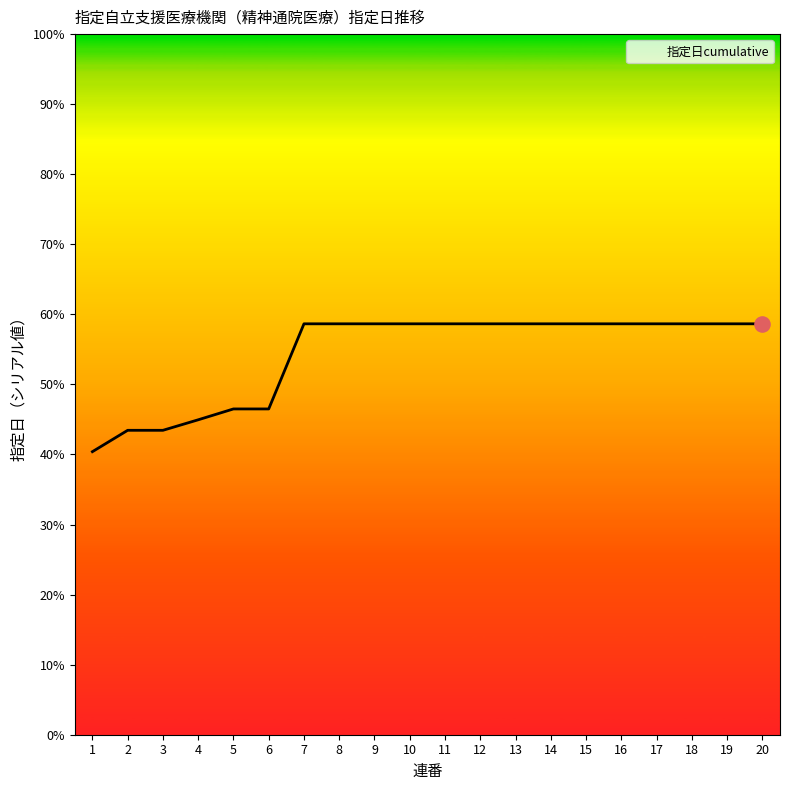

Between 10 and 9, which is larger?

10